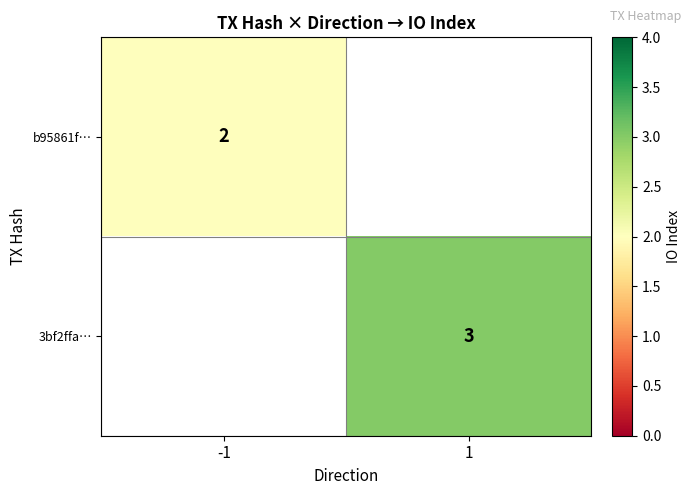

The b95861f… series shows 1 at -1. True or false?

False